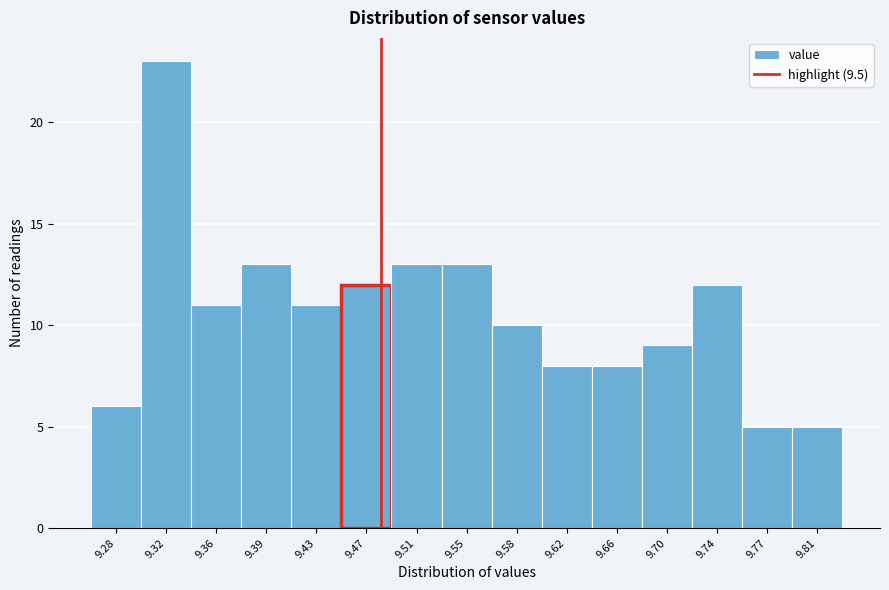

Reading left to right, transcribe all the data shown in this chart.

6	23	11	13	11	12	13	13	10	8	8	9	12	5	5